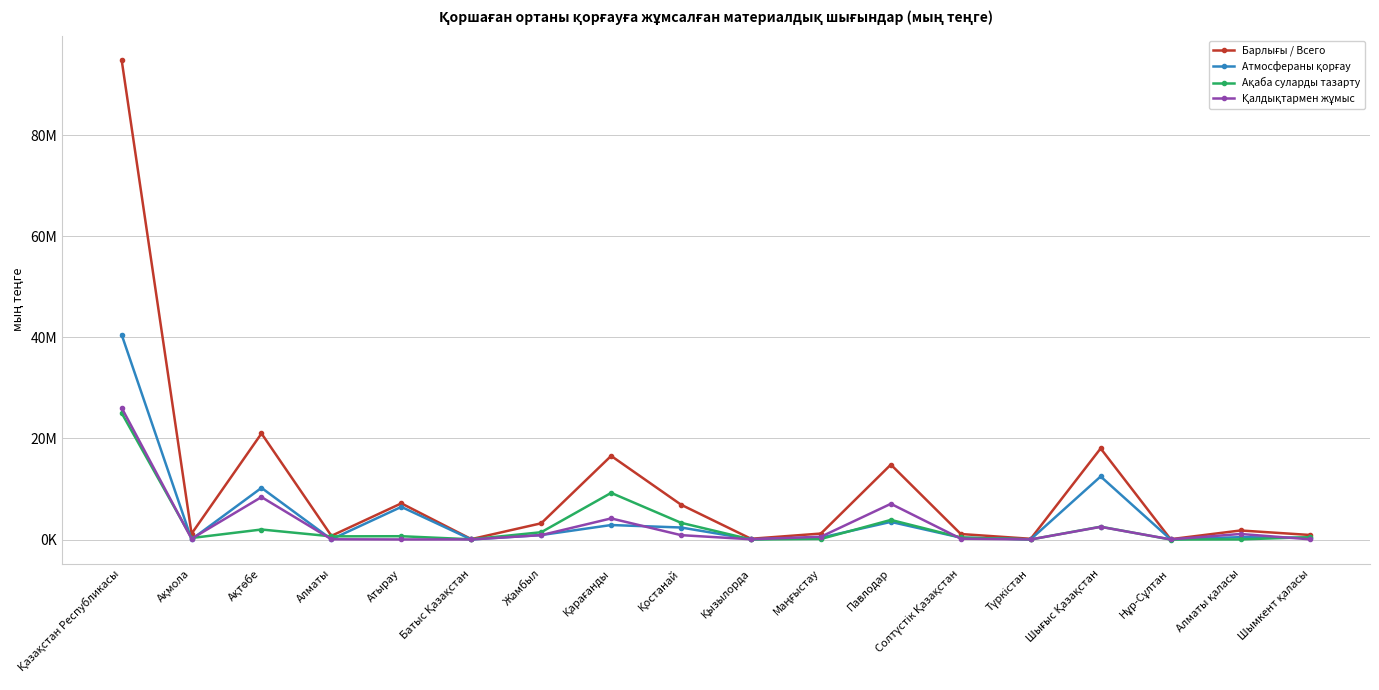

True or false: Қалдықтармен жұмыс has a value of 28149 at Түркістан.

False